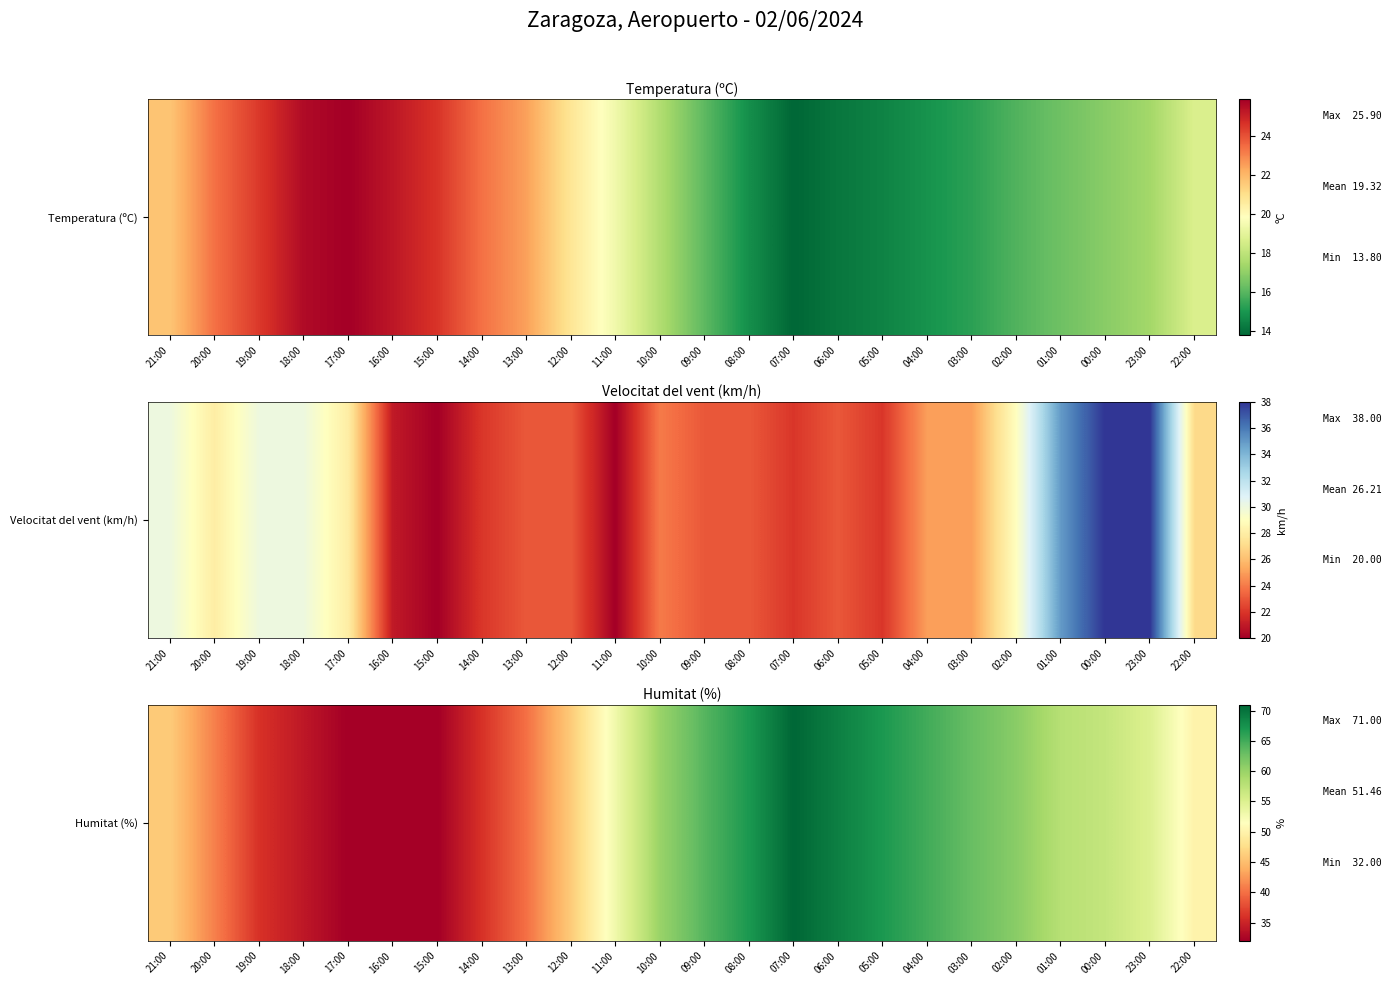

Reading left to right, list all the values displayed in this chart.

21:00=46	20:00=41	19:00=36	18:00=34	17:00=32	16:00=32	15:00=32	14:00=36	13:00=40	12:00=46	11:00=53	10:00=60	09:00=64	08:00=67	07:00=71	06:00=69	05:00=67	04:00=65	03:00=63	02:00=61	01:00=58	00:00=57	23:00=55	22:00=50